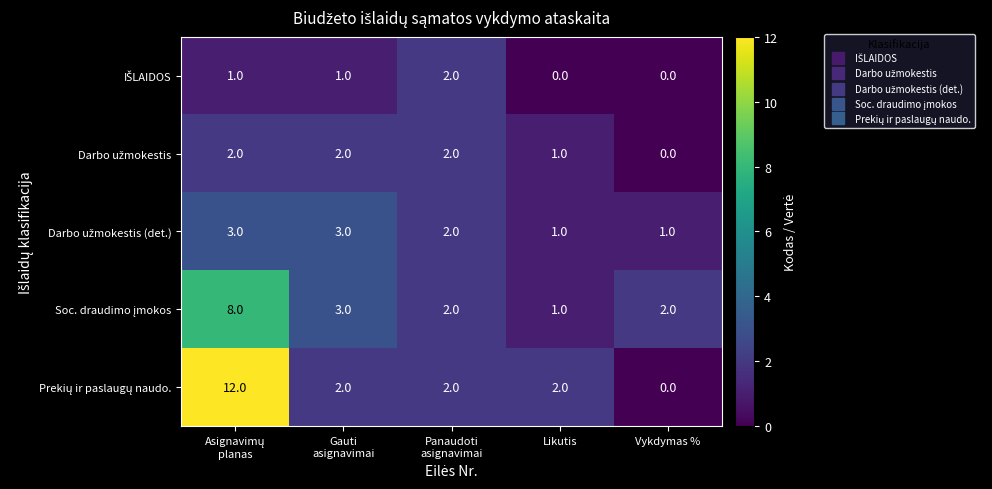

How many categories are shown in the chart?

5